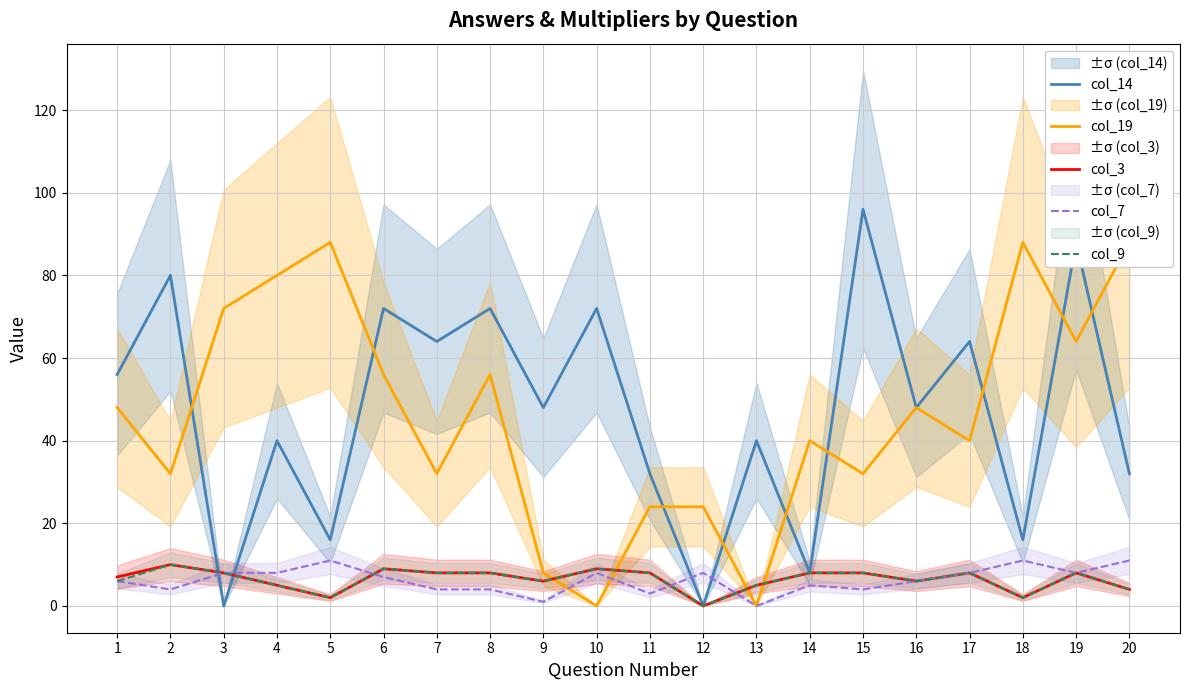

Reading right to left, extract all data points from this chart.

col_14: 32	88	16	64	48	96	8	40	0	32	72	48	72	64	72	16	40	0	80	56
col_19: 88	64	88	40	48	32	40	0	24	24	0	8	56	32	56	88	80	72	32	48
col_3: 4	8	2	8	6	8	8	5	0	8	9	6	8	8	9	2	5	8	10	7
col_7: 11	8	11	8	6	4	5	0	8	3	8	1	4	4	7	11	8	8	4	6
col_9: 4	8	2	8	6	8	8	5	0	8	9	6	8	8	9	2	5	8	10	6